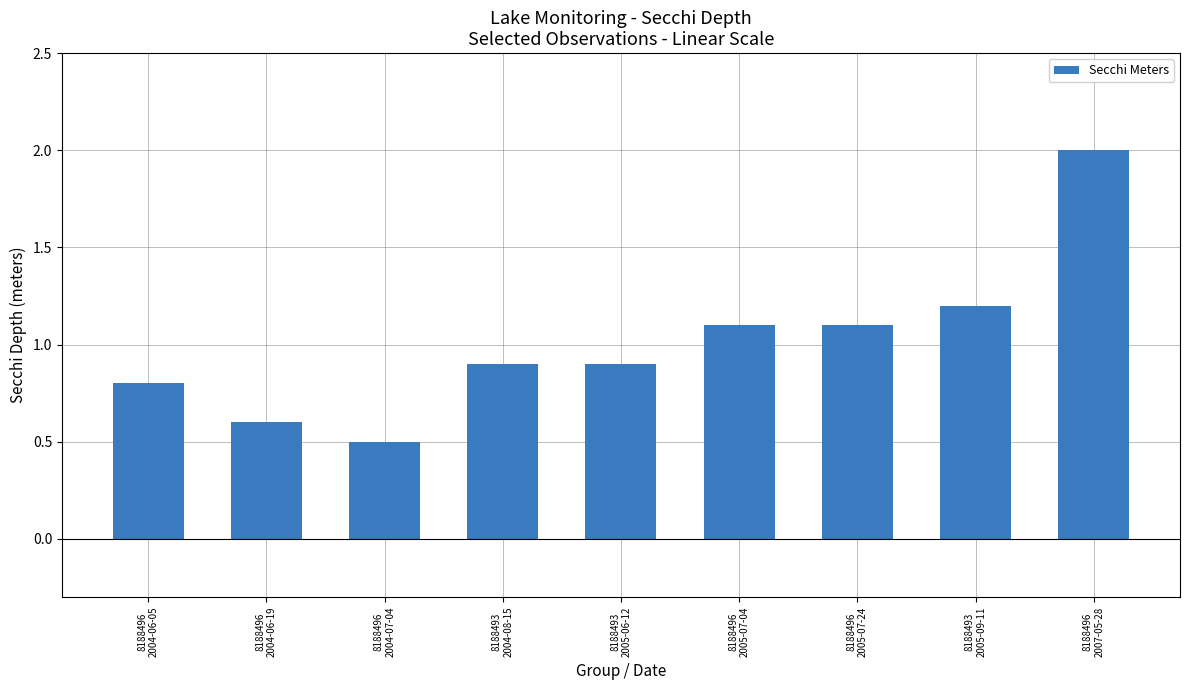

Which label corresponds to the largest value in the chart?

8188496
2007-05-28